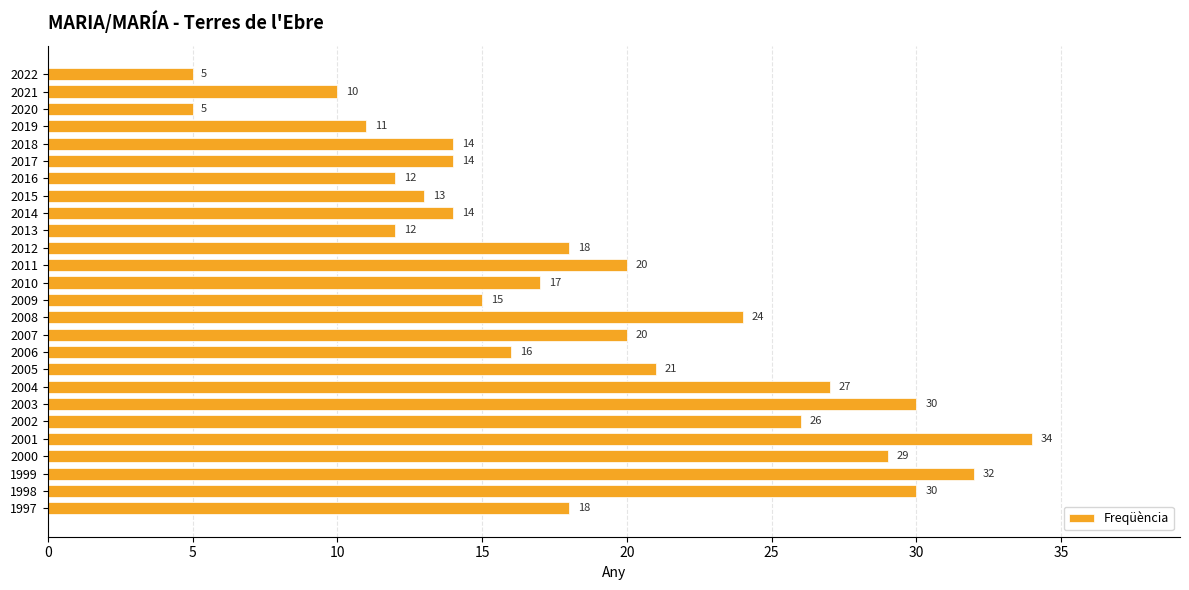

What value does the data have at 2011?

20